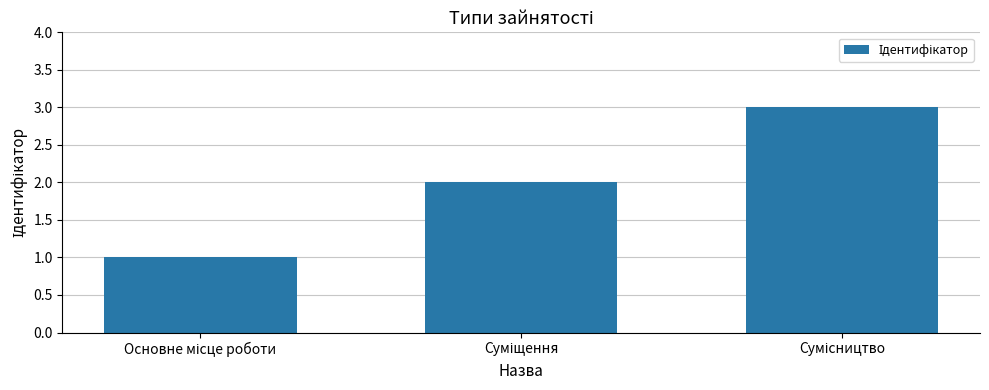

What is the maximum value shown in the chart?

3